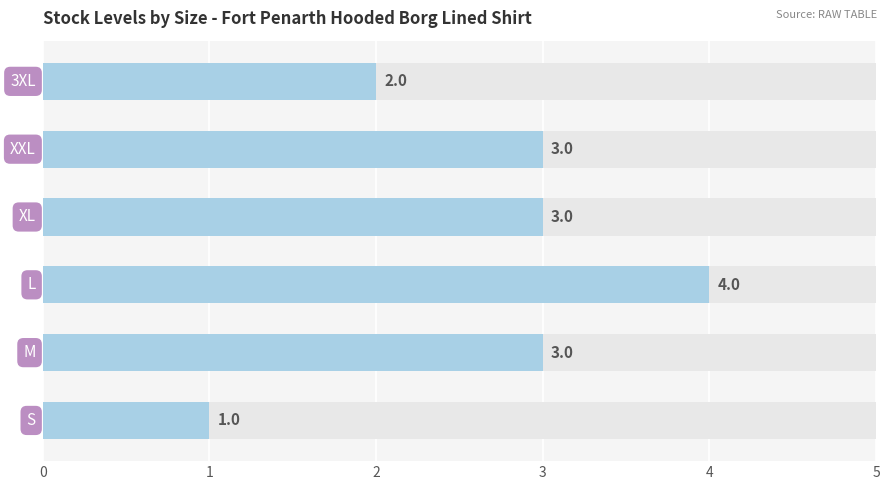

What is the average value?

3